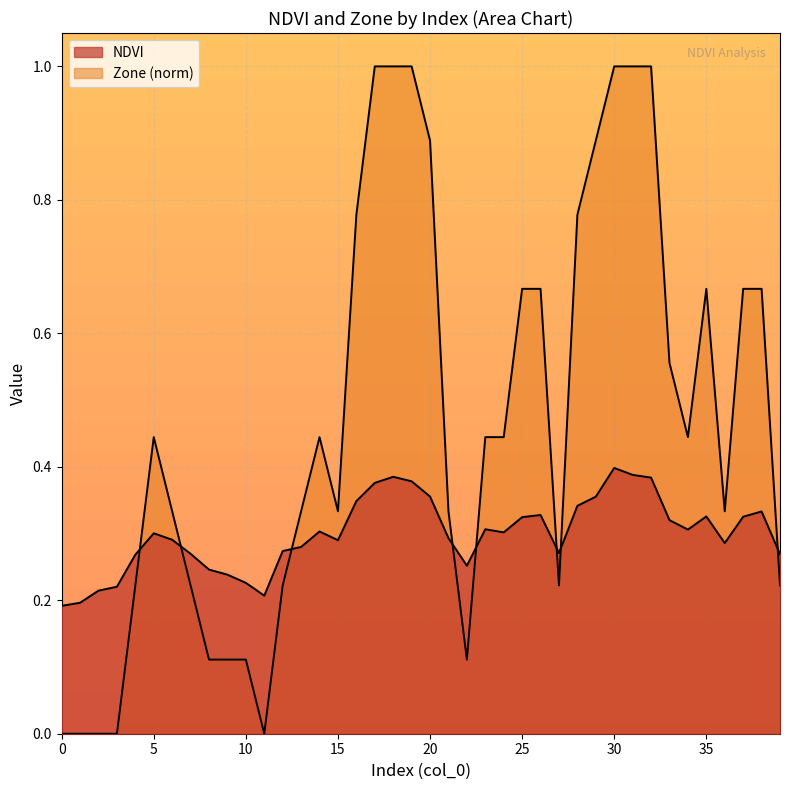

What is the sum of all Zone values?

18.7